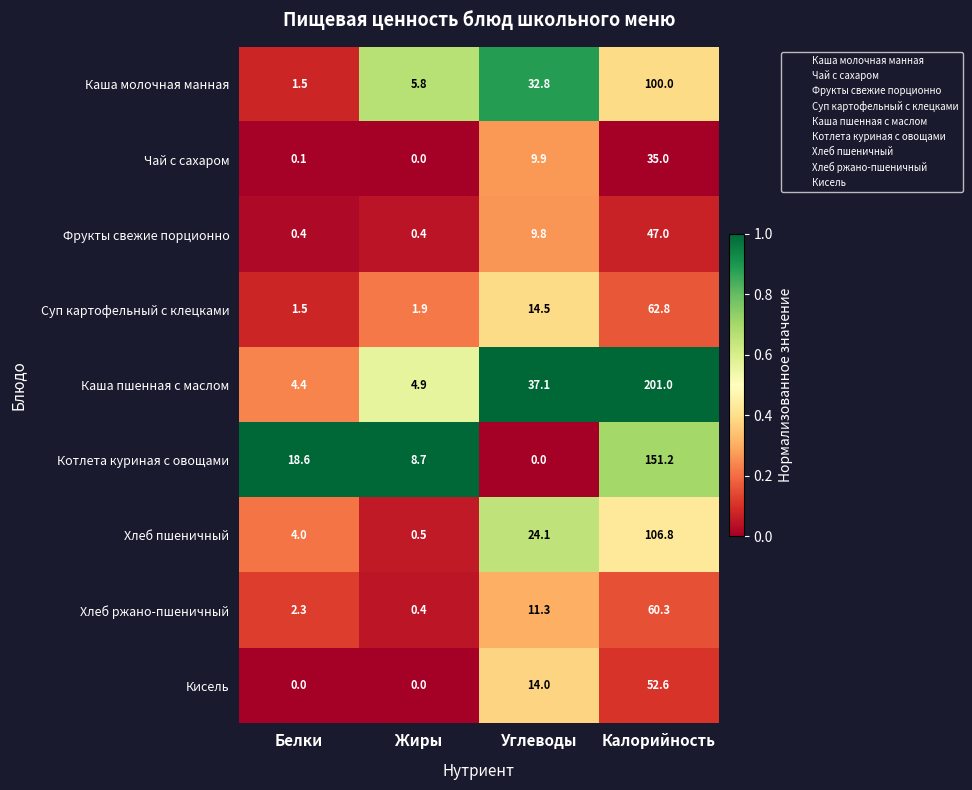

Between Белки and Углеводы, which series saw the biggest shift?

Каша пшенная с маслом